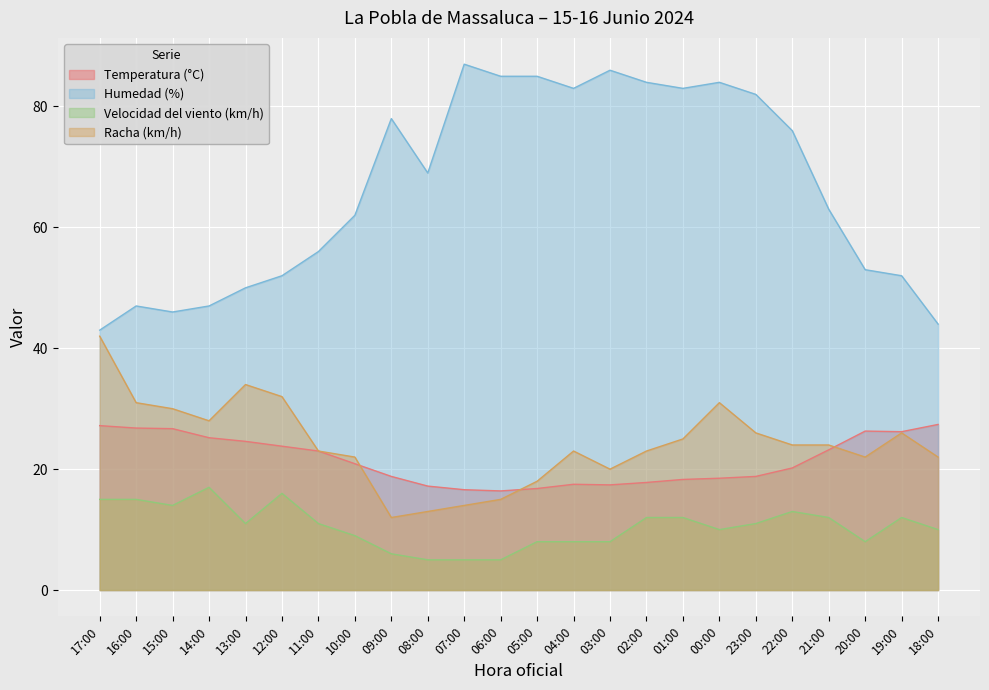

What is the value of the Racha (km/h) point at the 1st from the left?

42.0